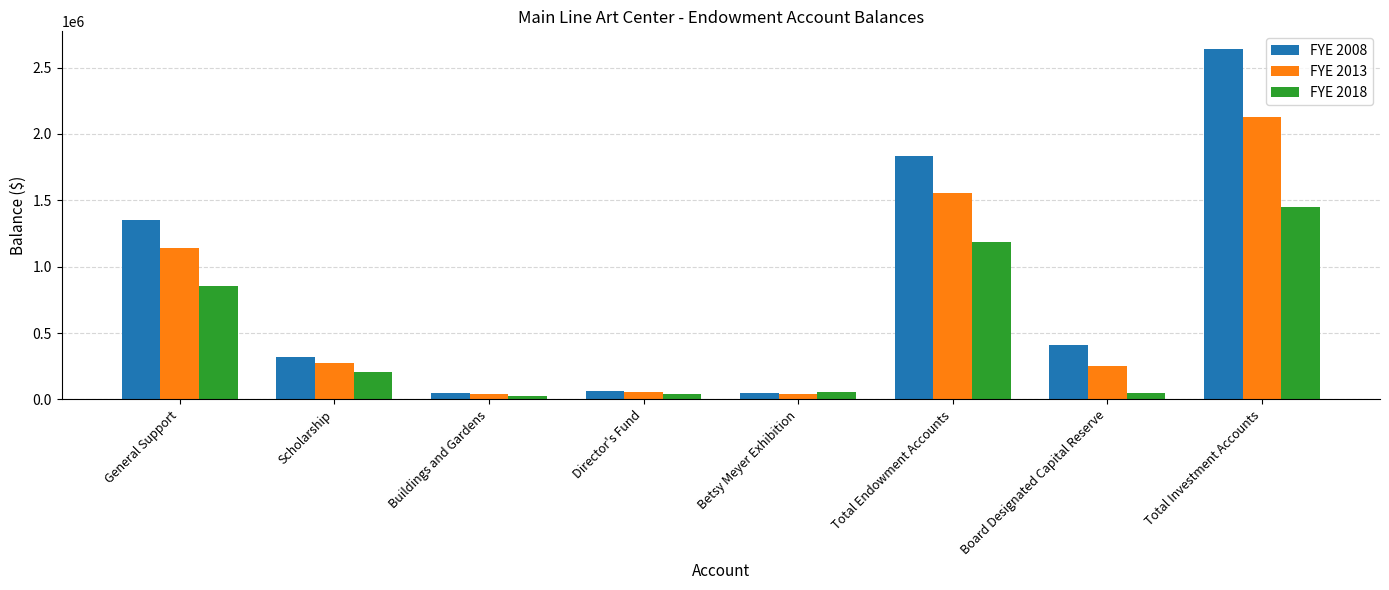

What is the spread (max minus min) of values at Scholarship?

116949.1